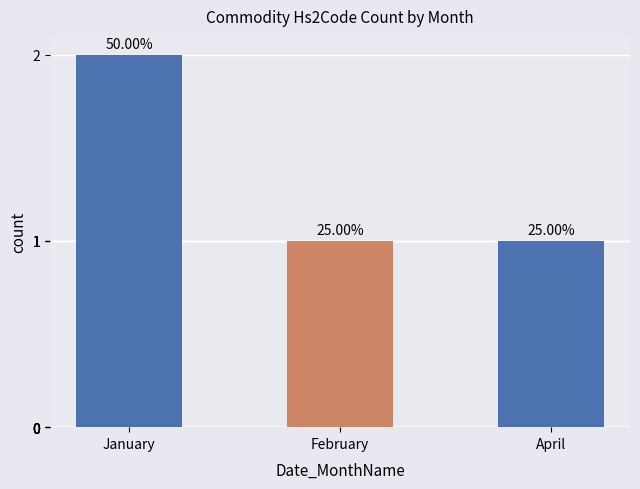

What position from the left is January?

1